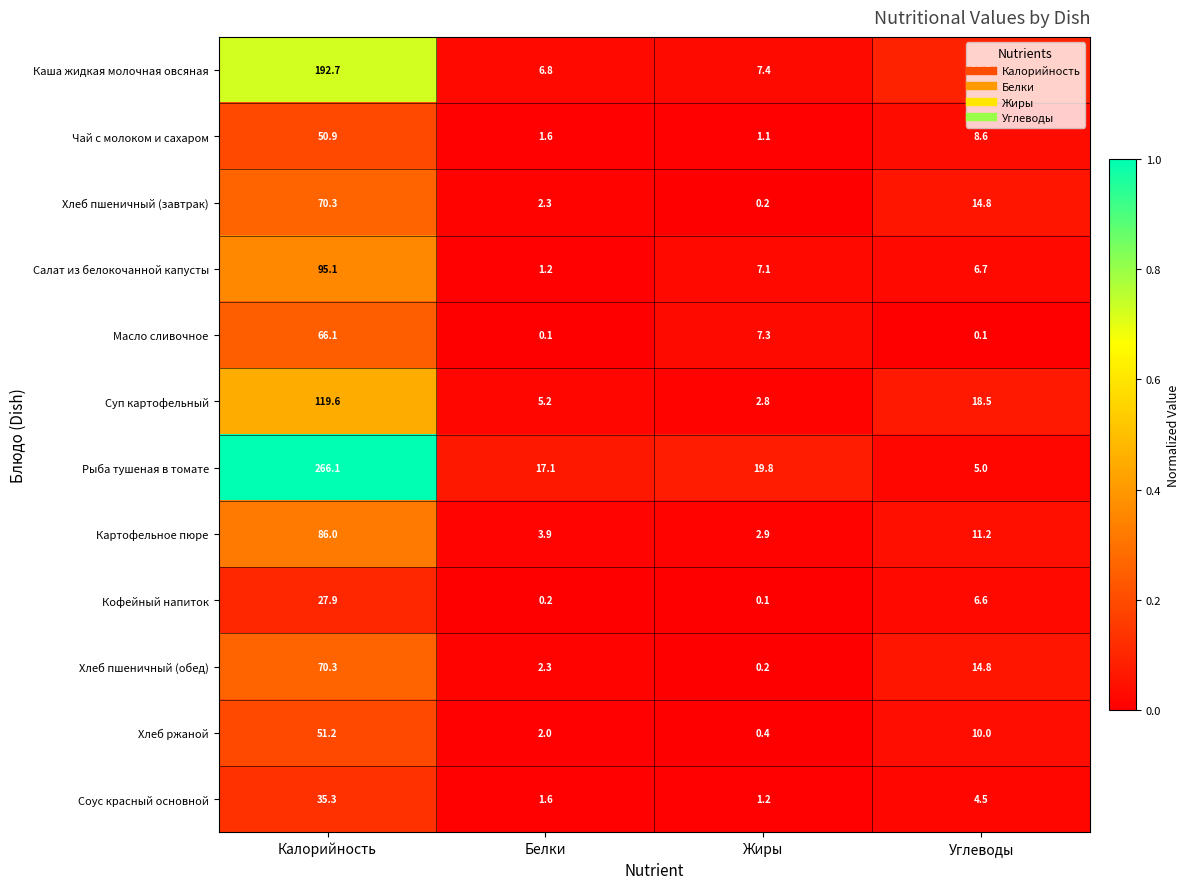

At which category is the sum across all series the highest?

Калорийность